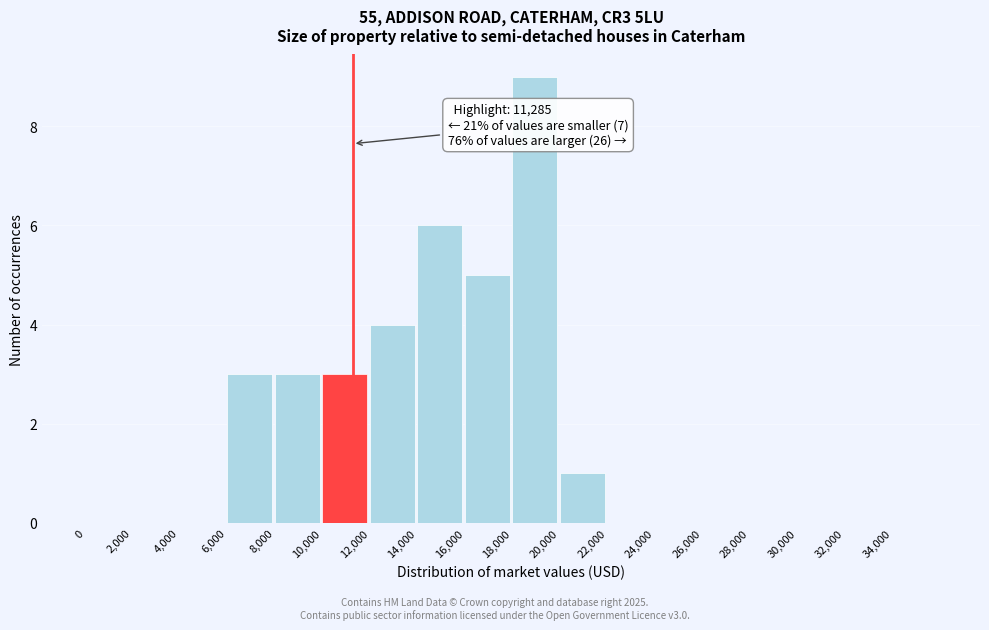

Over which range of the x-axis is the bar tallest?

18000 to 20000